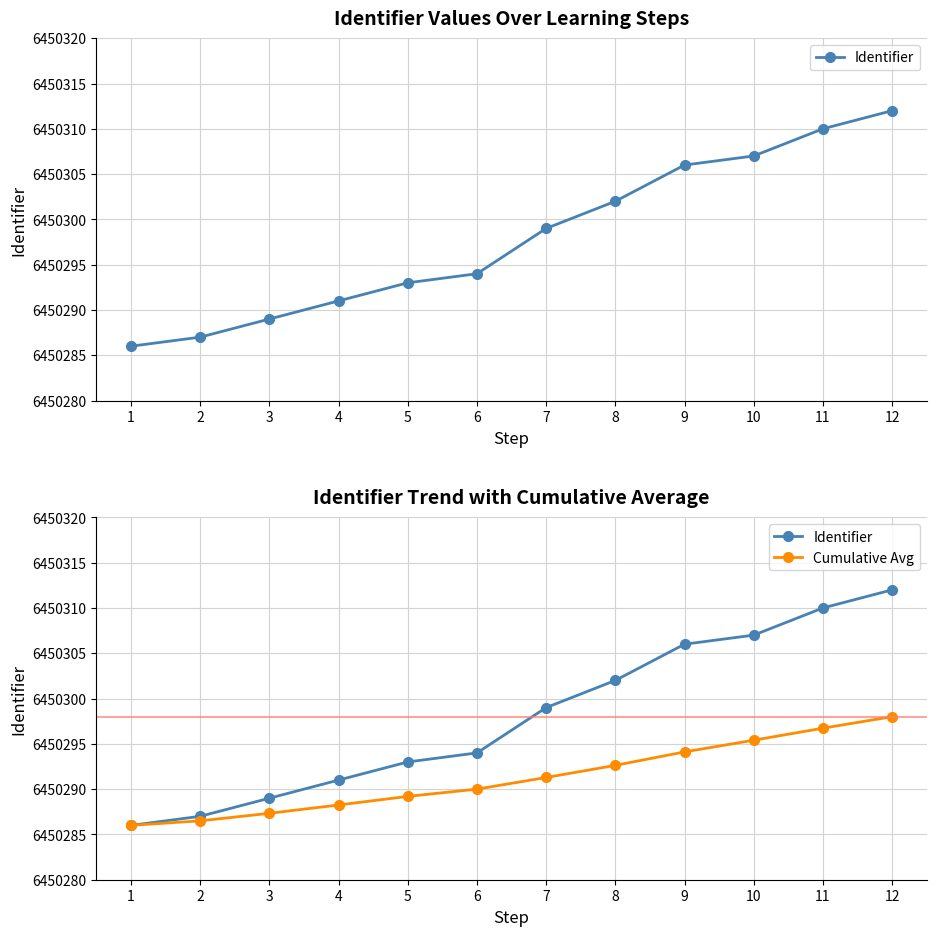

What is the difference between the highest and lowest values at 3?

1.7